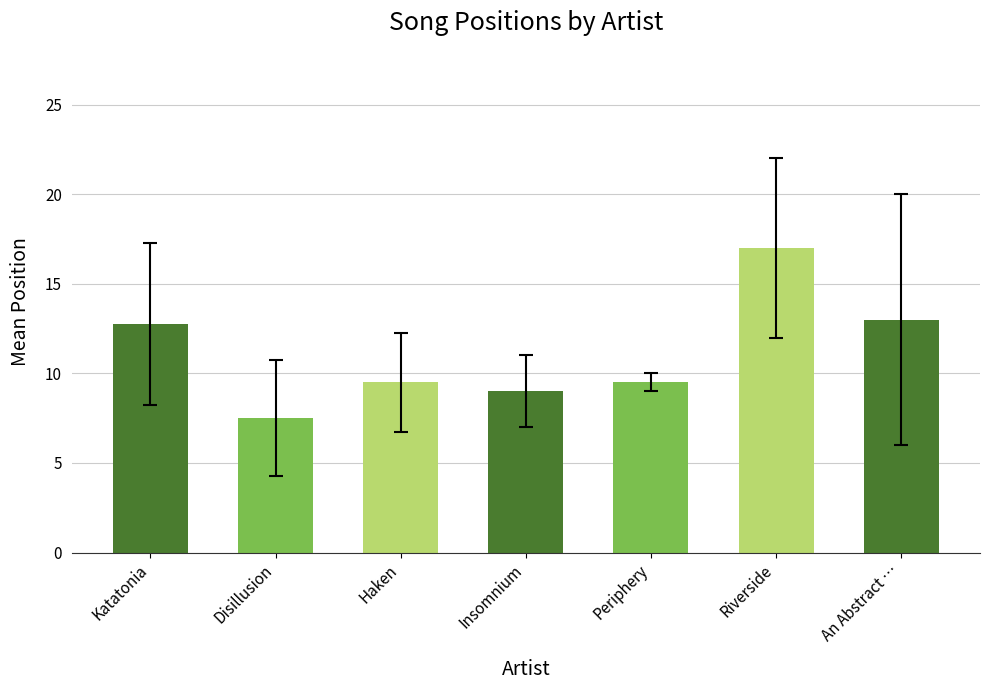

What is the greatest value displayed?

17.0